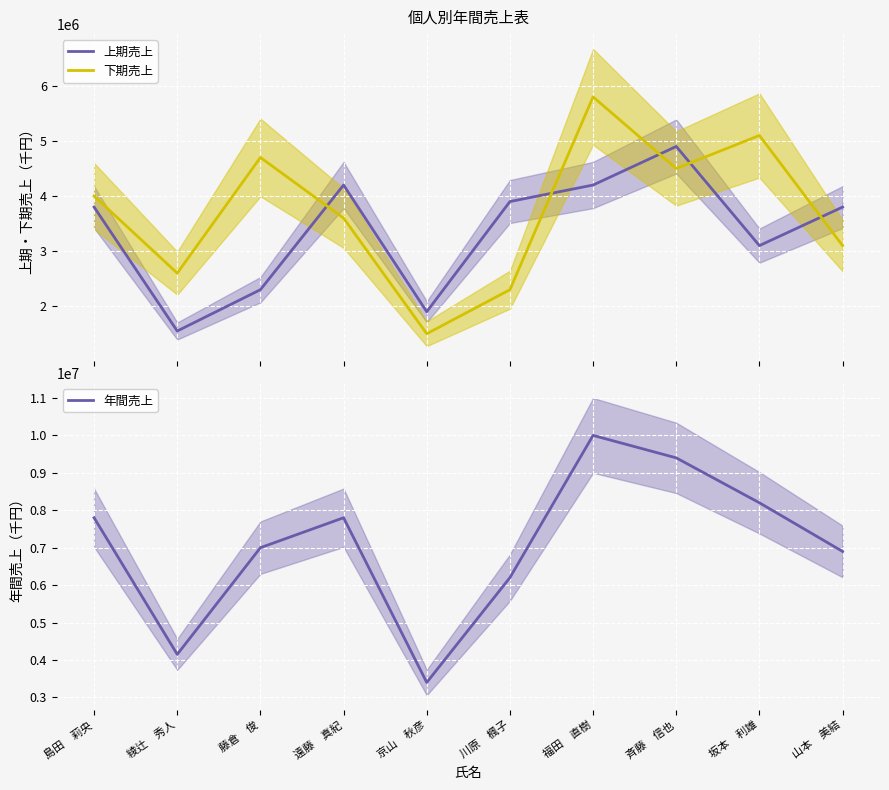

How many distinct data groups are displayed?

3